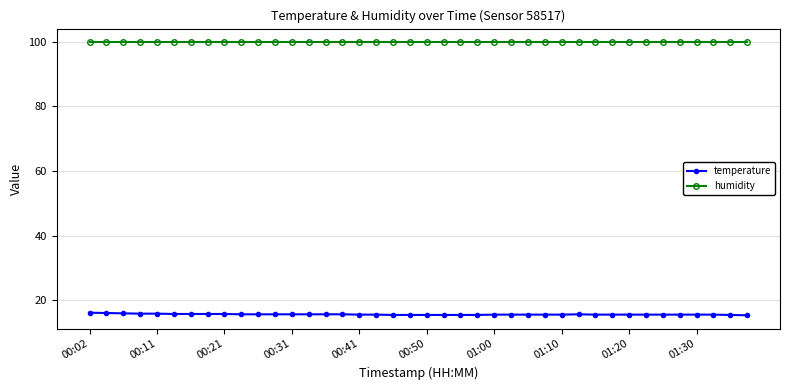

Rank the series by their maximum value, from lowest to highest.

temperature, humidity